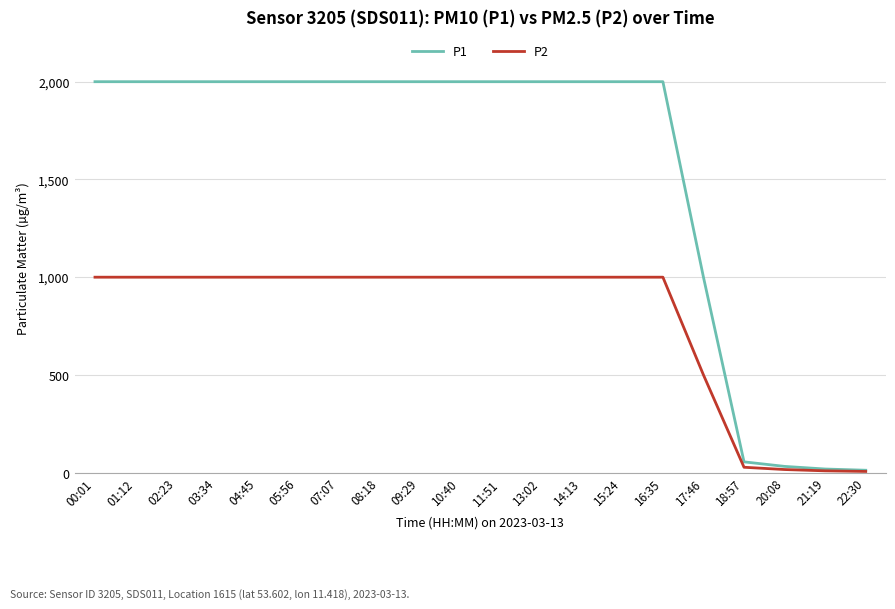

What is the maximum value for P2?

999.9